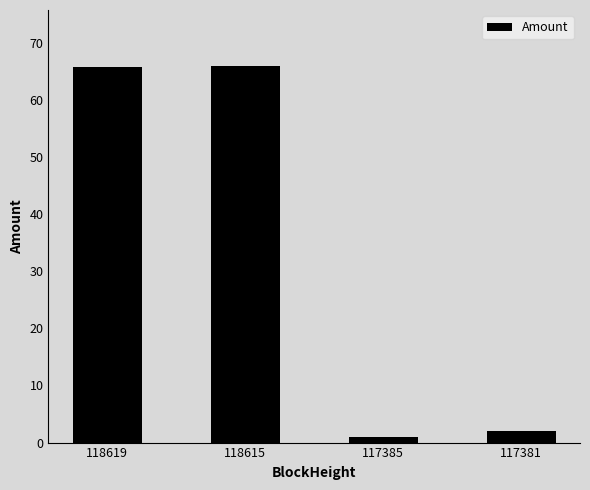

How many values are below 65?

2